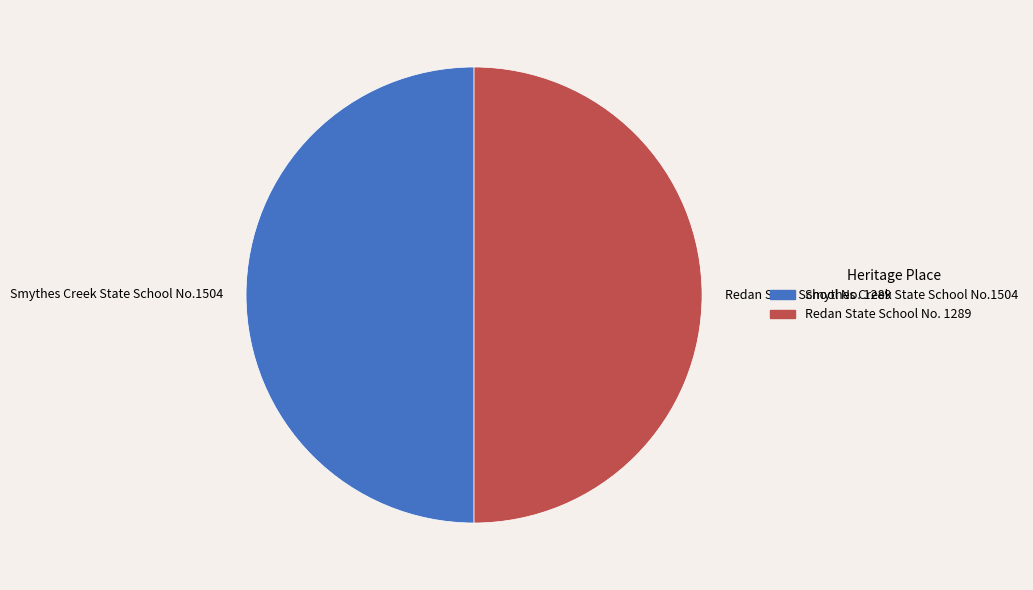

True or false: Redan State School No. 1289 accounts for 44% of the total.

False